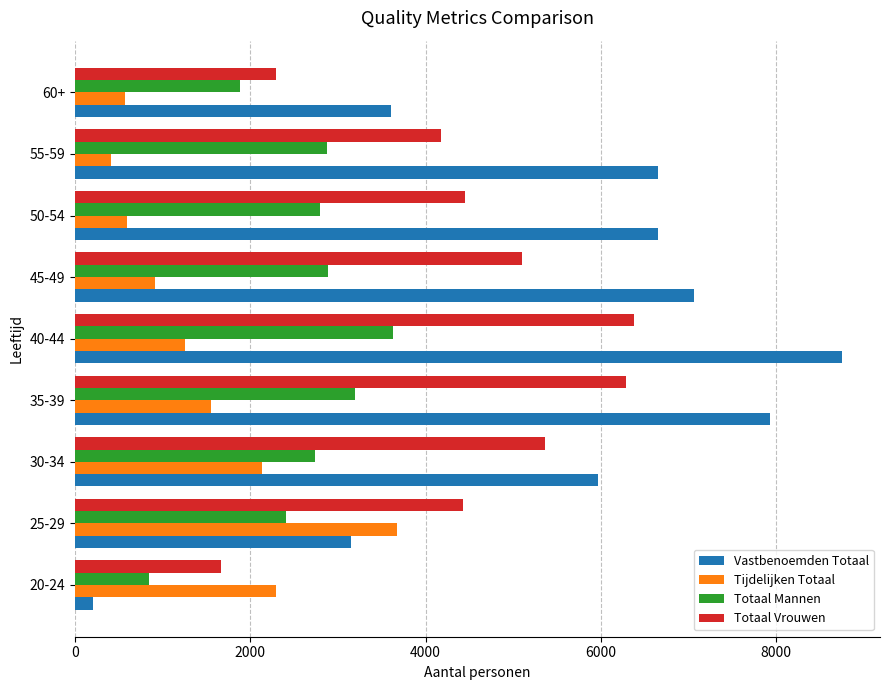

At which label is Totaal Vrouwen closest to 4020?

55-59